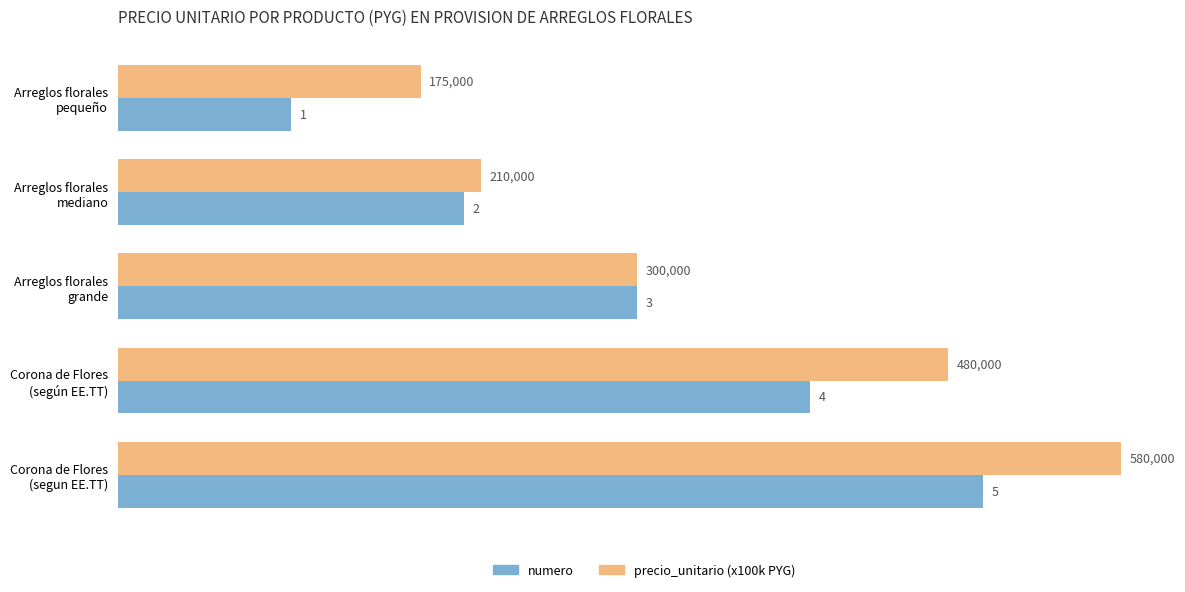

What is the smallest value displayed?

1.0